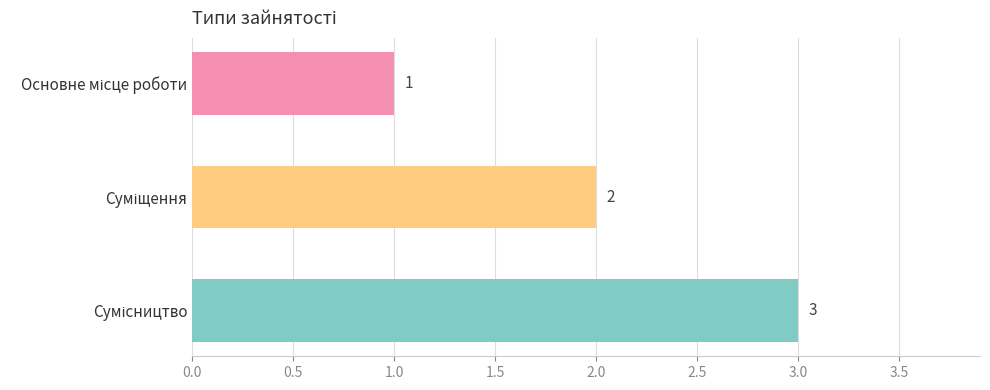

What is the value of the 3rd bar from the top?

3